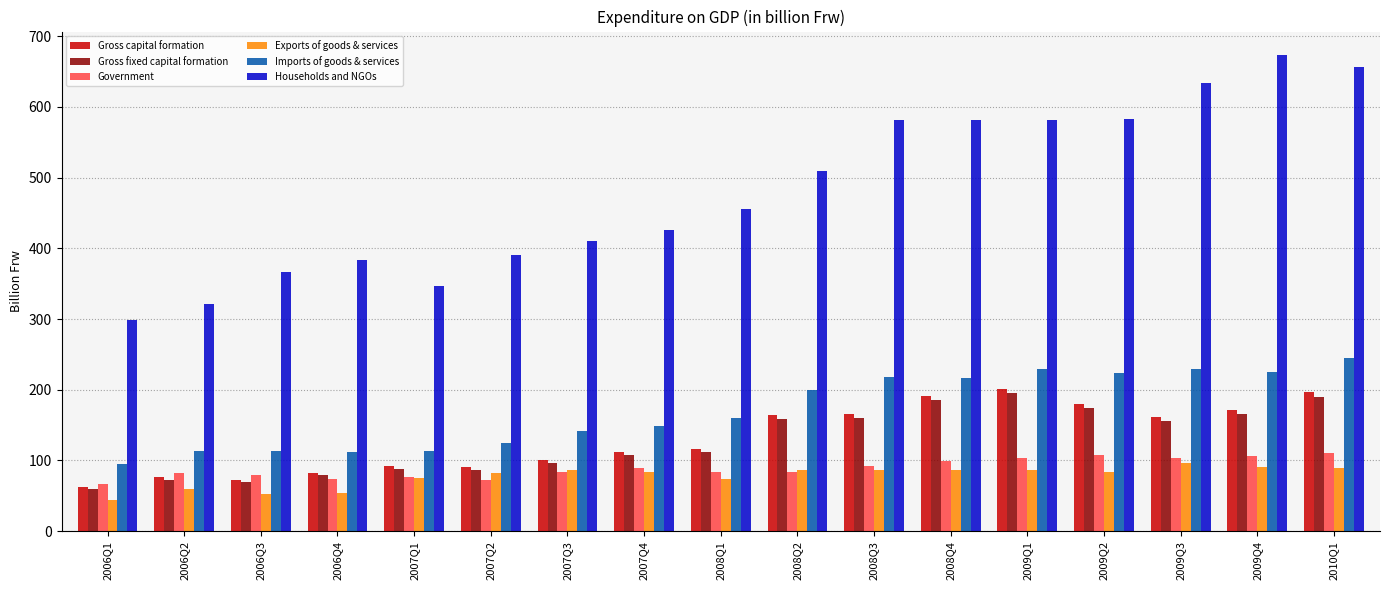

How many values in the Households and NGOs series are below 455?

8